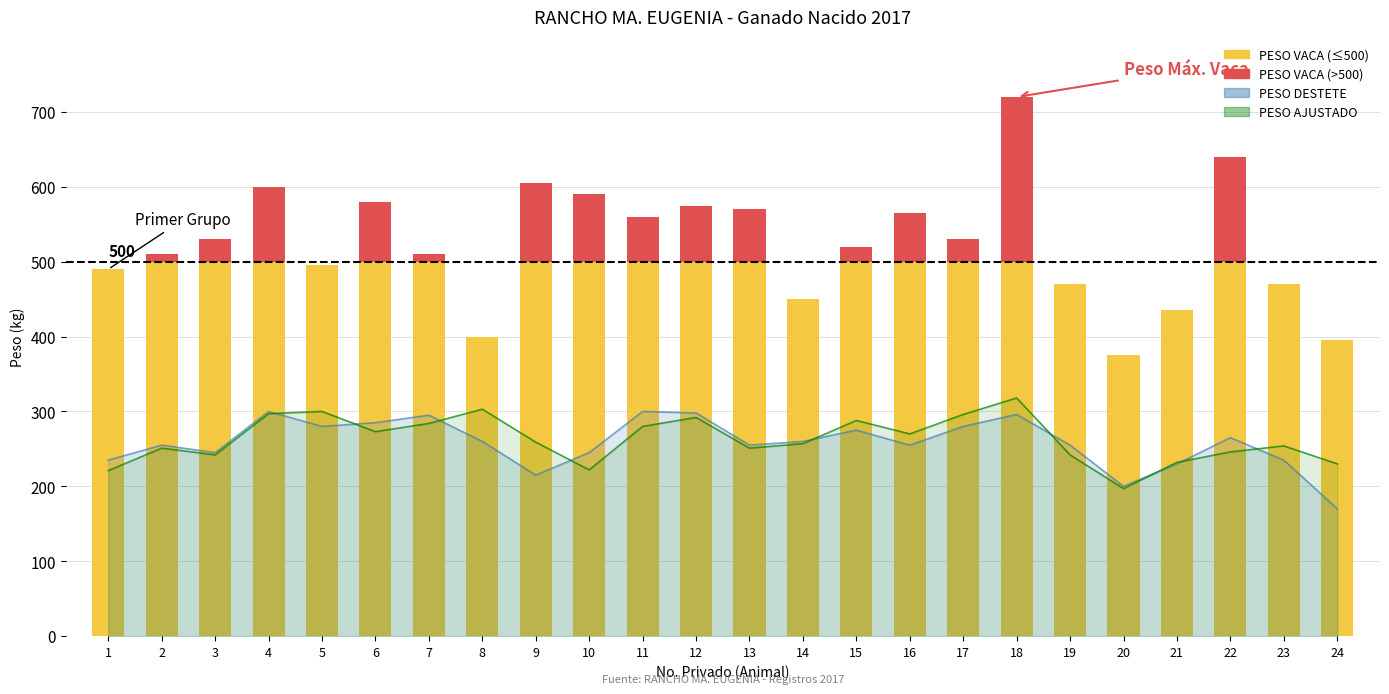

Reading left to right, extract all data points from this chart.

PESO DESTETE: 1=235	2=255	3=245	4=300	5=280	6=285	7=295	8=260	9=215	10=245	11=300	12=298	13=255	14=260	15=275	16=255	17=280	18=296	19=255	20=200	21=230	22=265	23=235	24=170
PESO AJUSTADO: 1=221	2=251	3=242	4=297	5=300	6=273	7=284	8=303	9=259	10=222	11=280	12=292	13=251	14=257	15=288	16=270	17=296	18=318	19=242	20=197	21=232	22=246	23=254	24=230